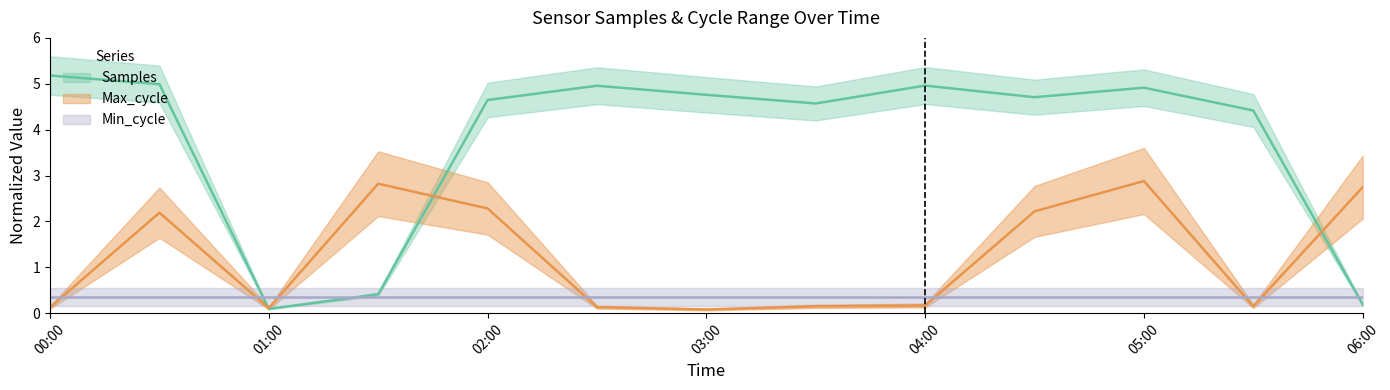

Is it true that Samples equals 0.2 at 06:00?

True